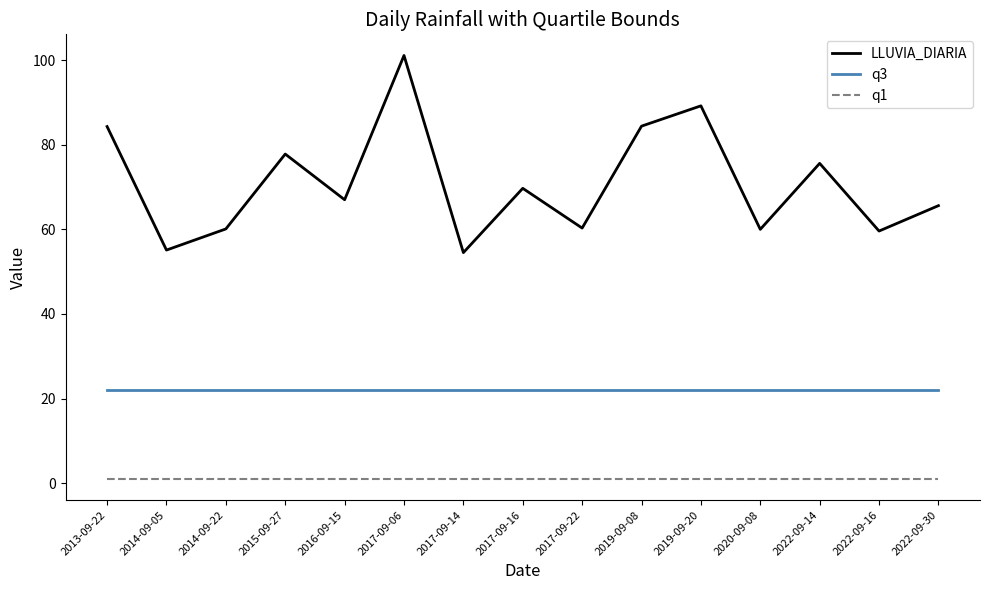

The value of LLUVIA_DIARIA at 2019-09-08 is 52.5. True or false?

False